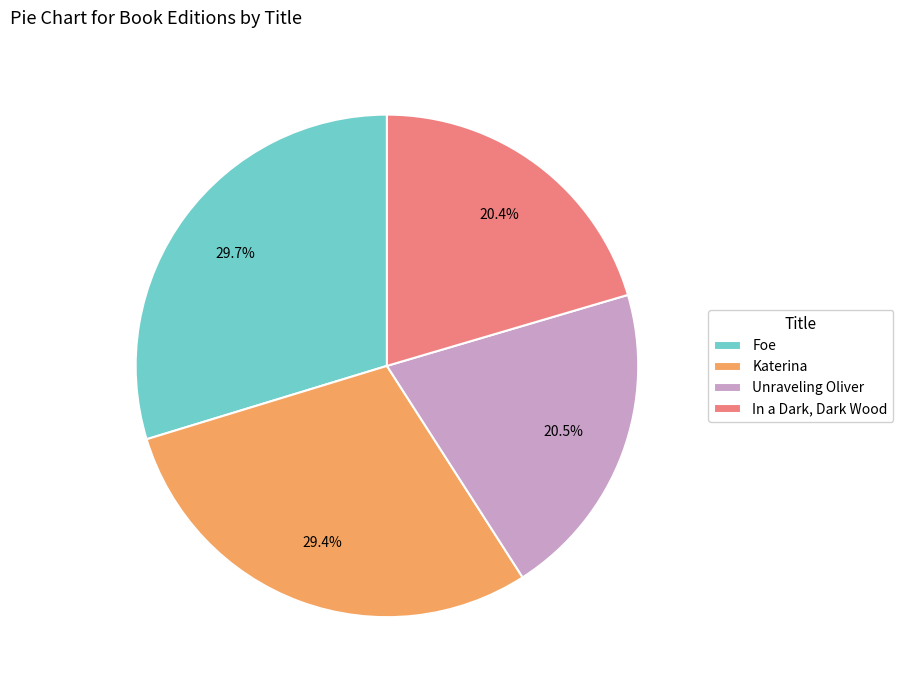

Rank the categories by value from highest to lowest.

Foe, Katerina, Unraveling Oliver, In a Dark, Dark Wood